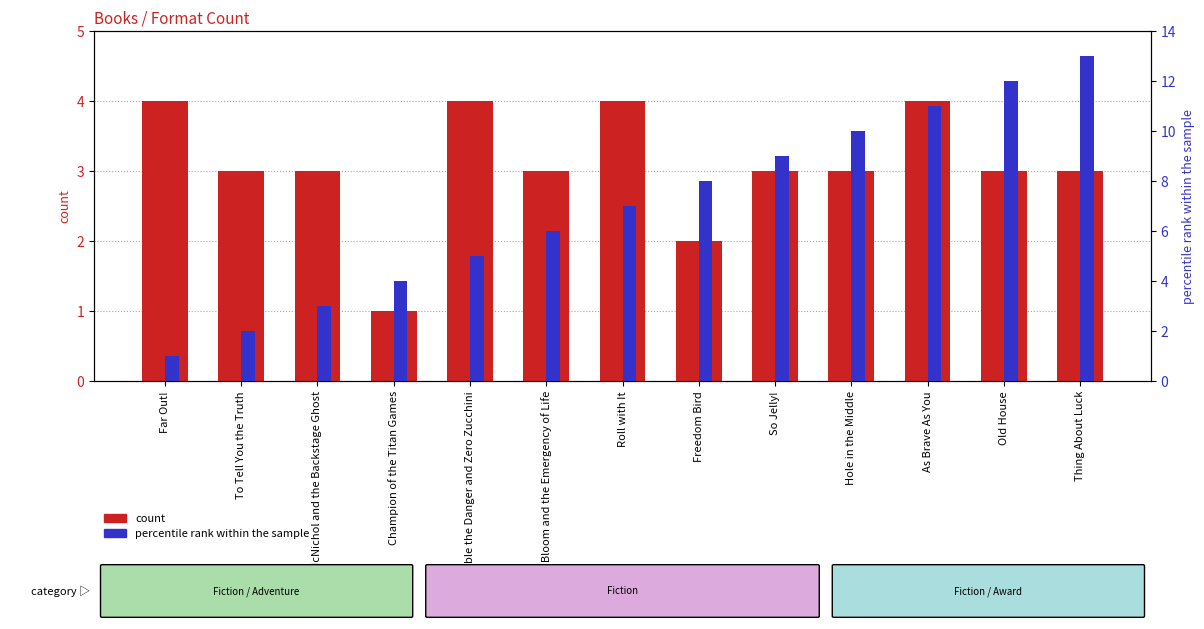

Reading left to right, transcribe all the data shown in this chart.

count: Far Out!=4	To Tell You the Truth=3	Noah McNichol and the Backstage Ghost=3	Champion of the Titan Games=1	Double the Danger and Zero Zucchini=4	Josie Bloom and the Emergency of Life=3	Roll with It=4	Freedom Bird=2	So Jelly!=3	Hole in the Middle=3	As Brave As You=4	Old House=3	Thing About Luck=3
percentile rank within the sample: Far Out!=1	To Tell You the Truth=2	Noah McNichol and the Backstage Ghost=3	Champion of the Titan Games=4	Double the Danger and Zero Zucchini=5	Josie Bloom and the Emergency of Life=6	Roll with It=7	Freedom Bird=8	So Jelly!=9	Hole in the Middle=10	As Brave As You=11	Old House=12	Thing About Luck=13